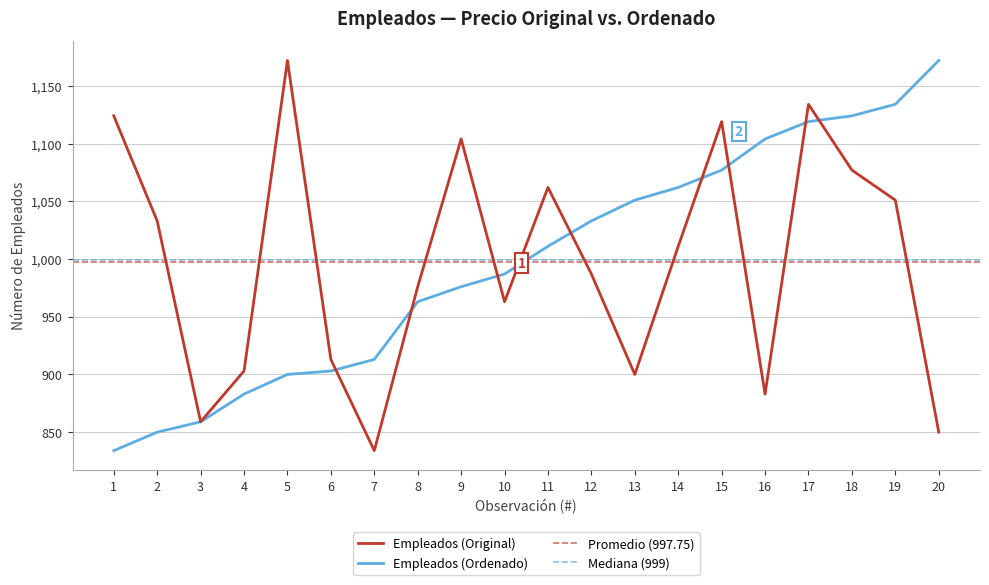

At which category does the chart reach its peak across all series?

20